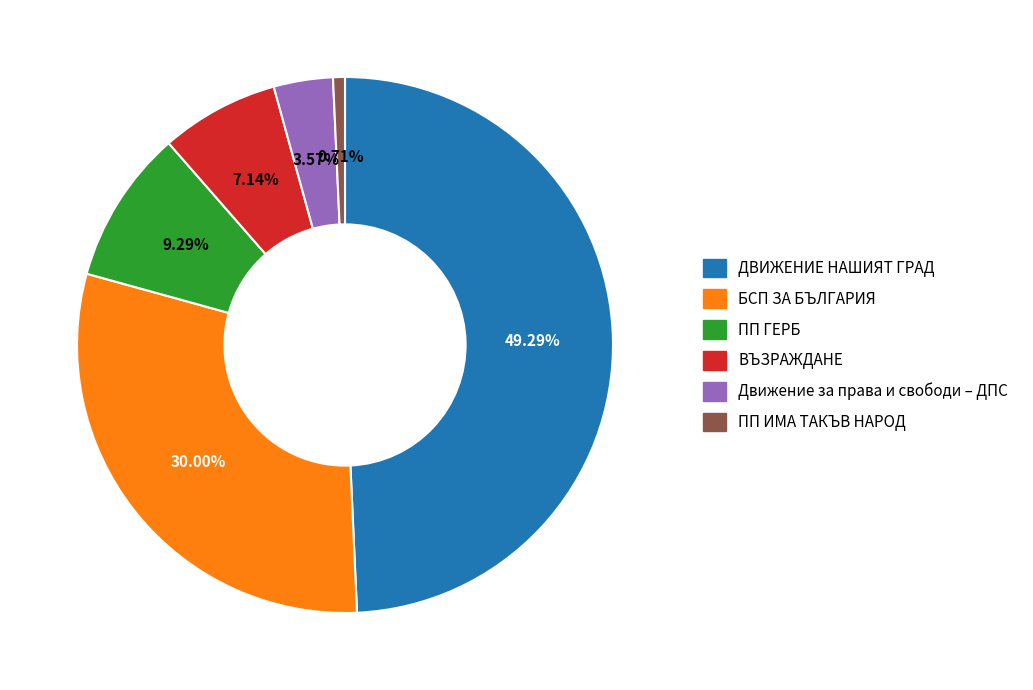

Does any single category account for the majority?

No